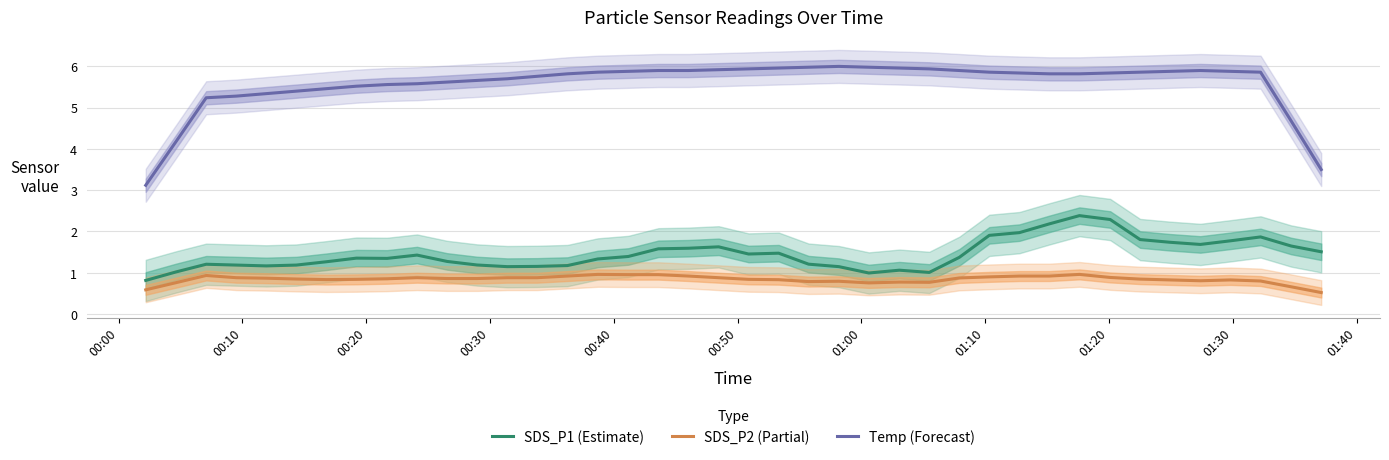

True or false: SDS_P1 (Estimate) and SDS_P2 (Partial) cross at least once.

False